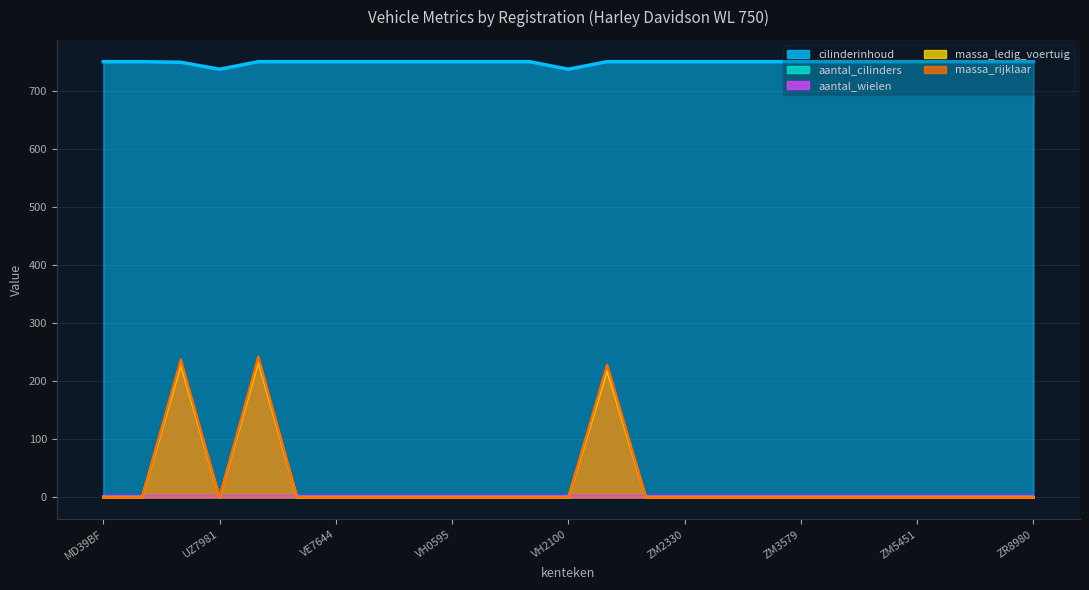

What is the lowest value of the cilinderinhoud series?

737